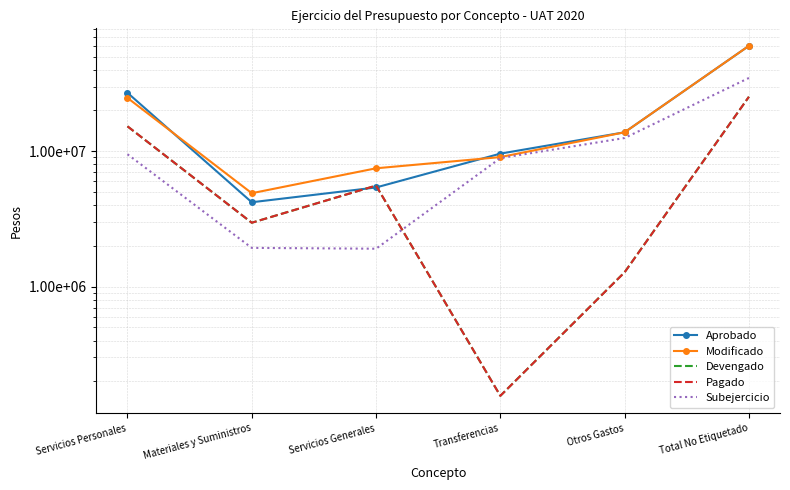

Is it true that Subejercicio equals 20245513 at Otros Gastos?

False